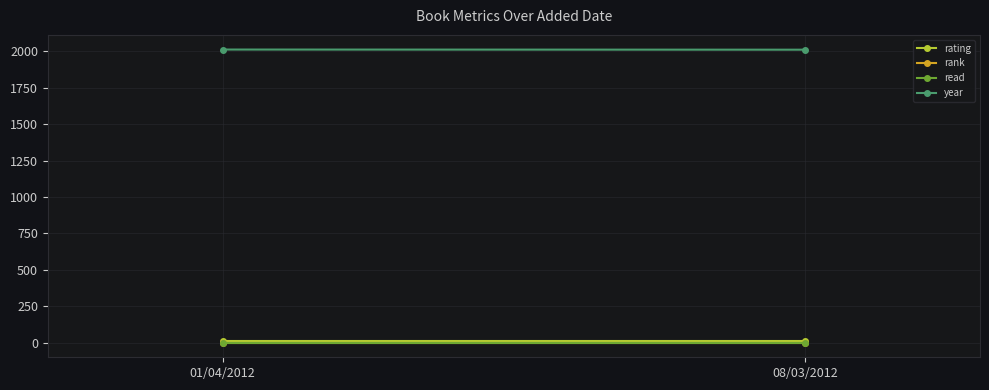

The read series shows 1 at 01/04/2012. True or false?

False